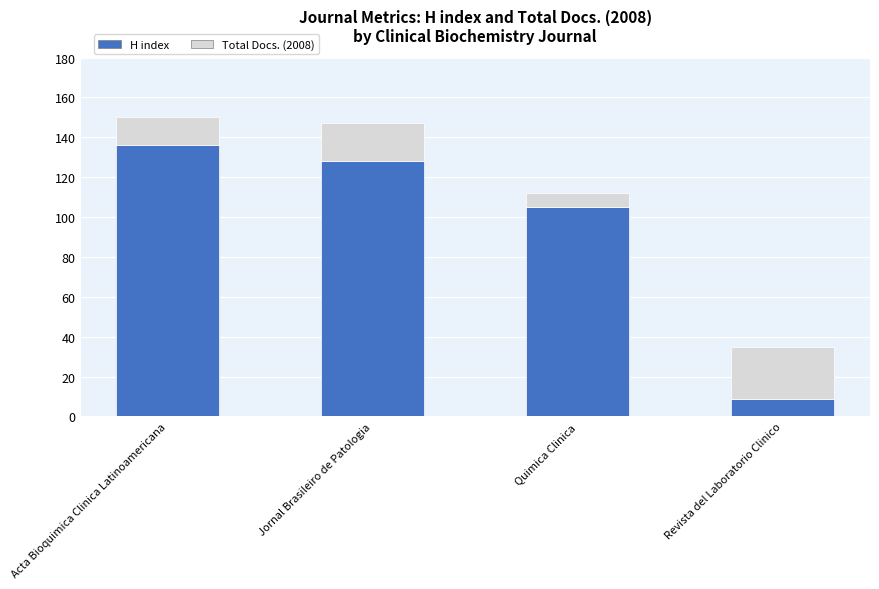

Reading left to right, transcribe the values for H index.

136	128	105	9